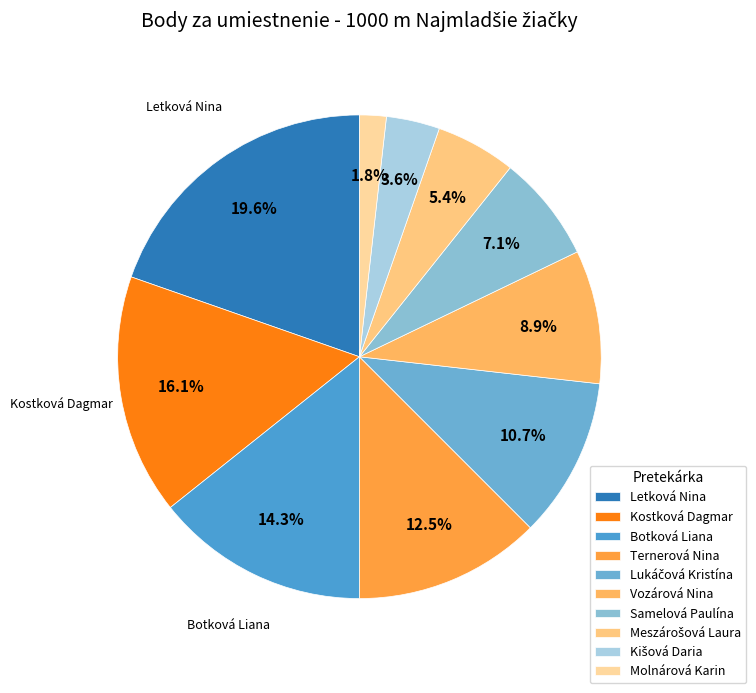

Count the number of slices in the pie.

10